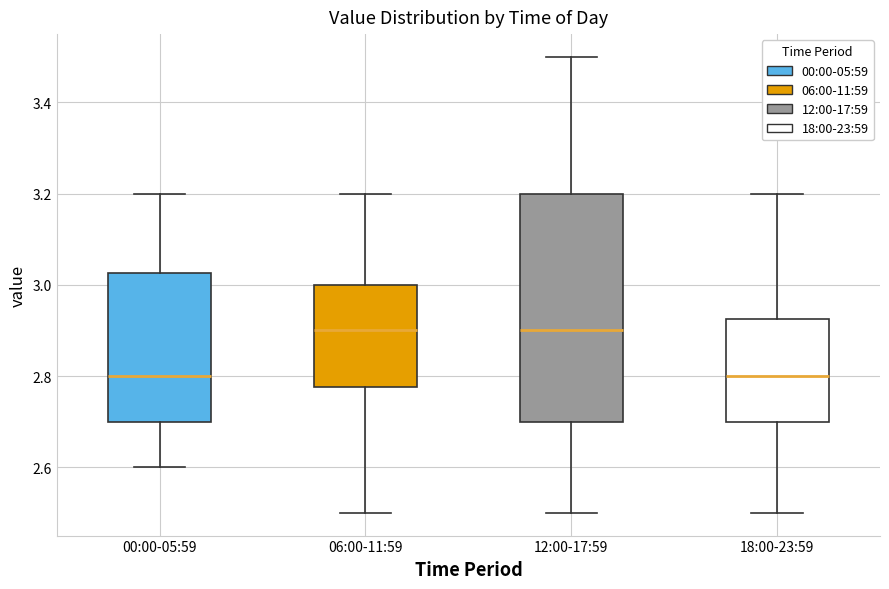

Where does the upper whisker of the box for 18:00-23:59 end on the y-axis? The values are not printed on the chart, so give them approximately, as read against the axis.

3.20